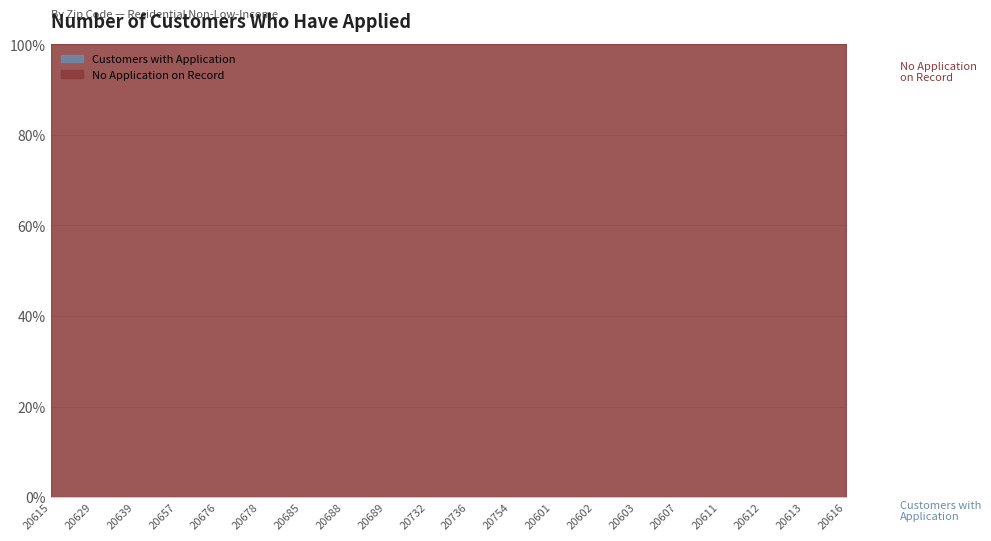

At which label is Customers with Application closest to 0?

20615